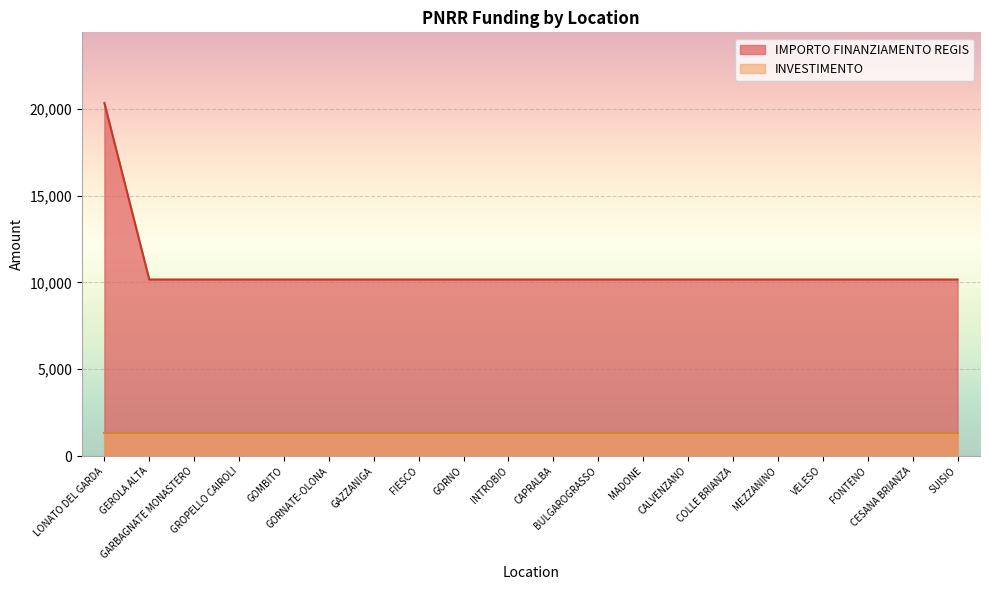

Which label corresponds to the largest value in the chart?

LONATO DEL GARDA